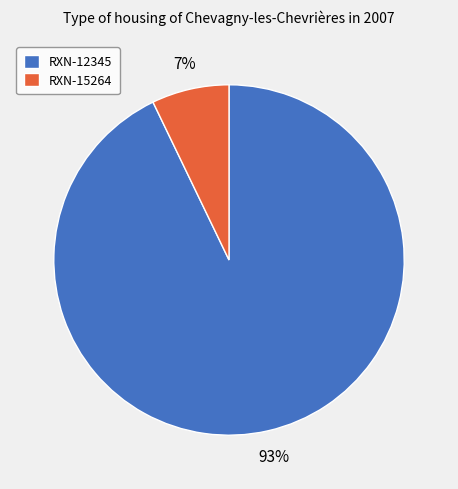

To the nearest percent, what is the difference between the RXN-12345 and RXN-15264 slice percentages?

86%